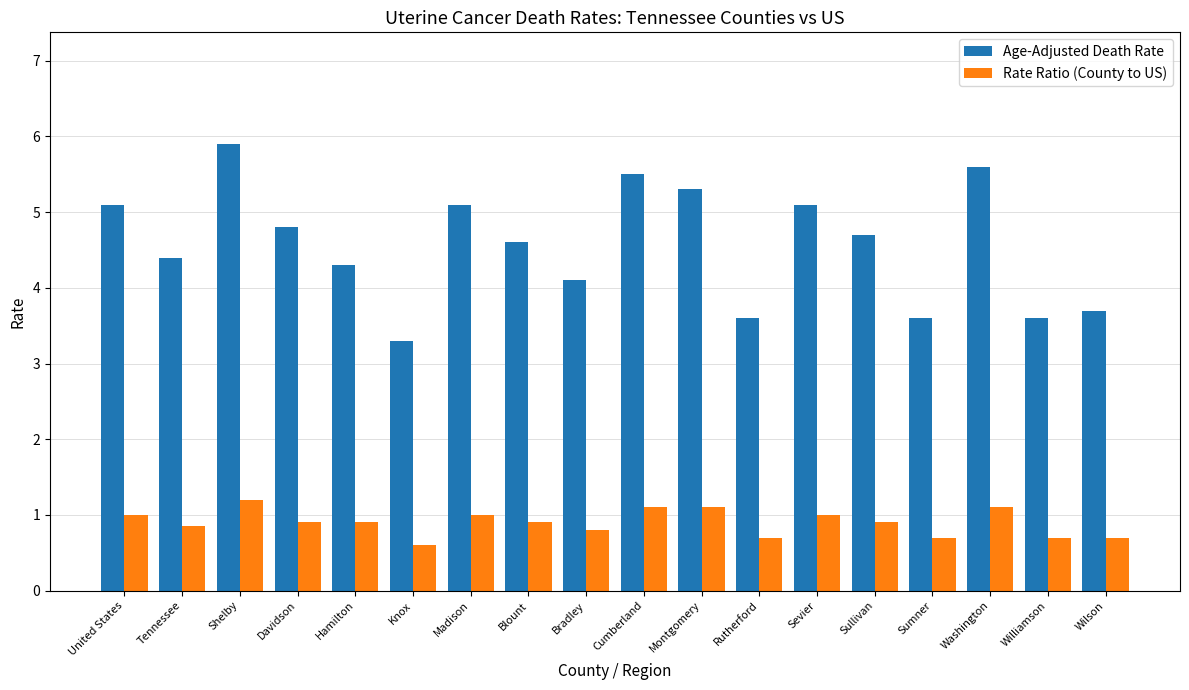

Is the value of Rate Ratio (County to US) at Washington greater than the value of Age-Adjusted Death Rate at Knox?

No